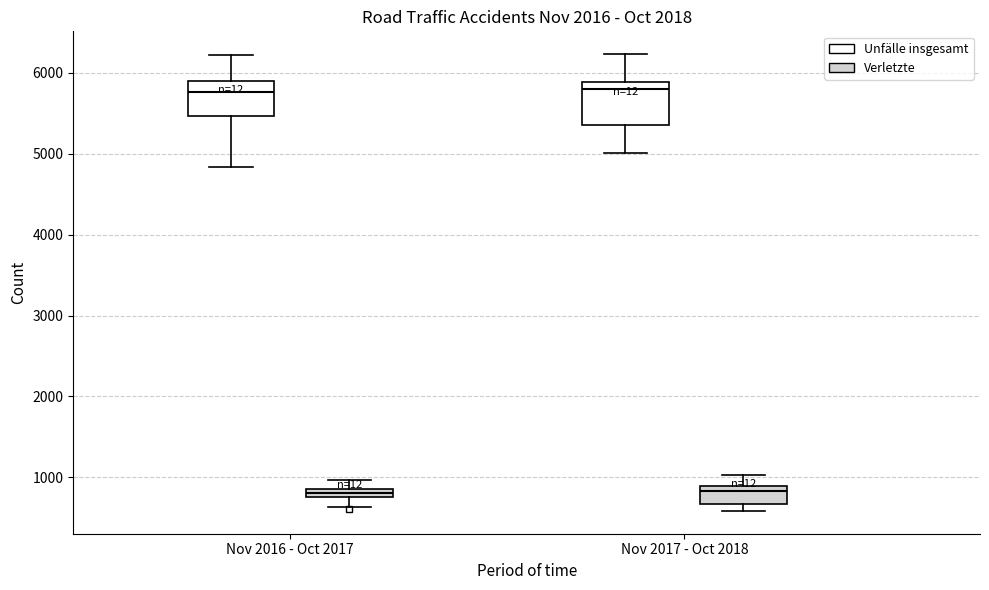

Where does the lower whisker of the box for Nov 2016 - Oct 2017 (Verletzte) end on the y-axis? The values are not printed on the chart, so give them approximately, as read against the axis.

600